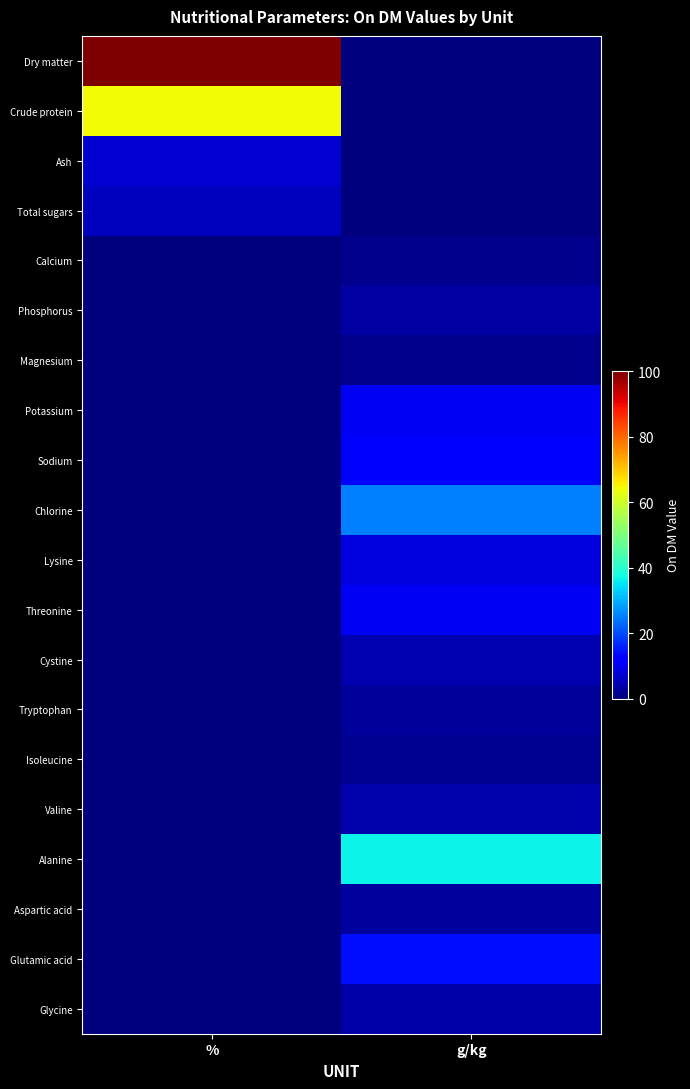

Reading left to right, list all the values displayed in this chart.

Dry matter: %=100.0	g/kg=0.0
Crude protein: %=64.2	g/kg=0.0
Ash: %=7.4	g/kg=0.0
Total sugars: %=5.5	g/kg=0.0
Calcium: %=0.0	g/kg=1.2
Phosphorus: %=0.0	g/kg=3.3
Magnesium: %=0.0	g/kg=1.5
Potassium: %=0.0	g/kg=10.2
Sodium: %=0.0	g/kg=12.1
Chlorine: %=0.0	g/kg=25.3
Lysine: %=0.0	g/kg=8.3
Threonine: %=0.0	g/kg=10.4
Cystine: %=0.0	g/kg=4.4
Tryptophan: %=0.0	g/kg=2.6
Isoleucine: %=0.0	g/kg=1.6
Valine: %=0.0	g/kg=4.2
Alanine: %=0.0	g/kg=36.7
Aspartic acid: %=0.0	g/kg=2.8
Glutamic acid: %=0.0	g/kg=14.0
Glycine: %=0.0	g/kg=3.7